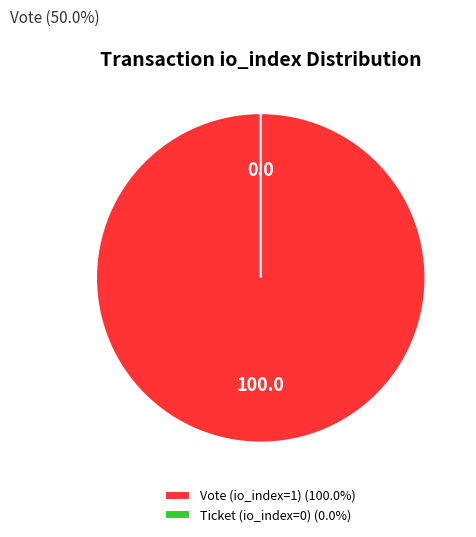

To the nearest percent, what is the combined percentage of Ticket (io_index=0) and Vote (io_index=1)?

100%